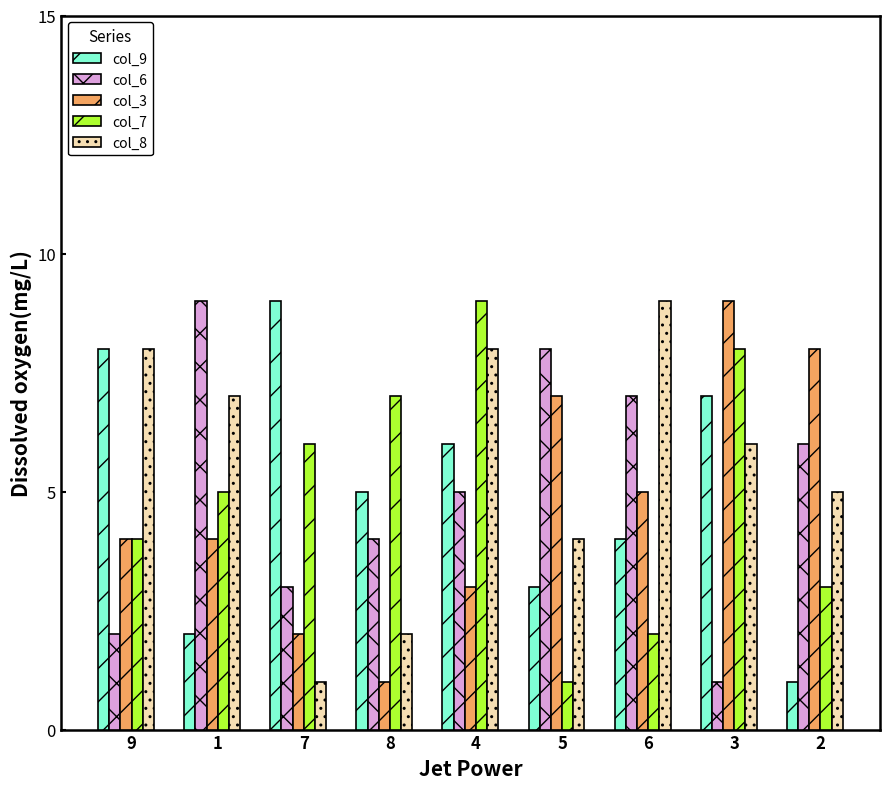

How many data points in col_9 are less than 5?

4